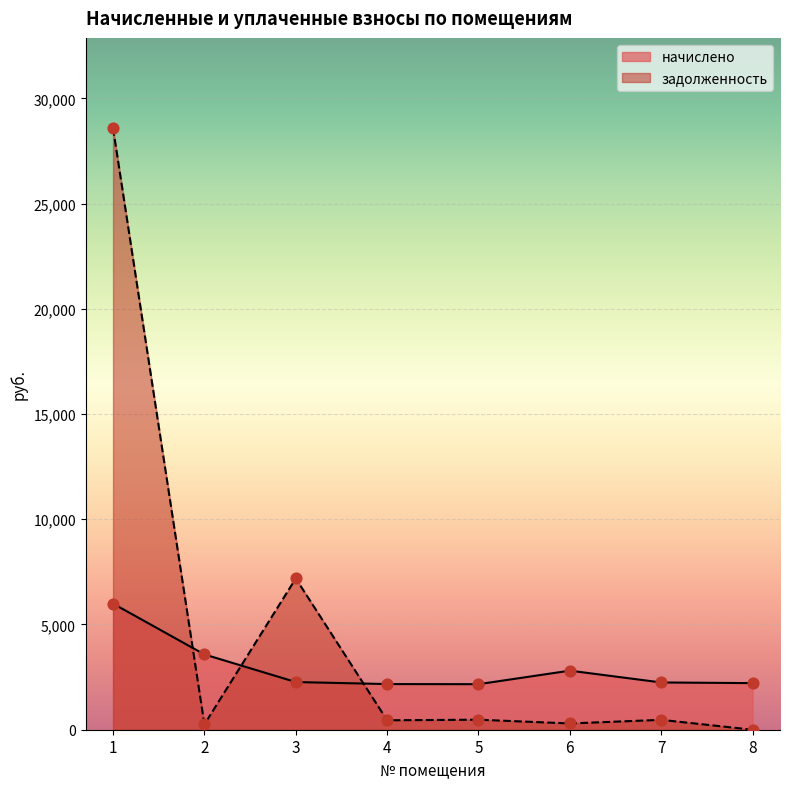

Is the value of начислено at 4 greater than the value of задолженность at 6?

Yes